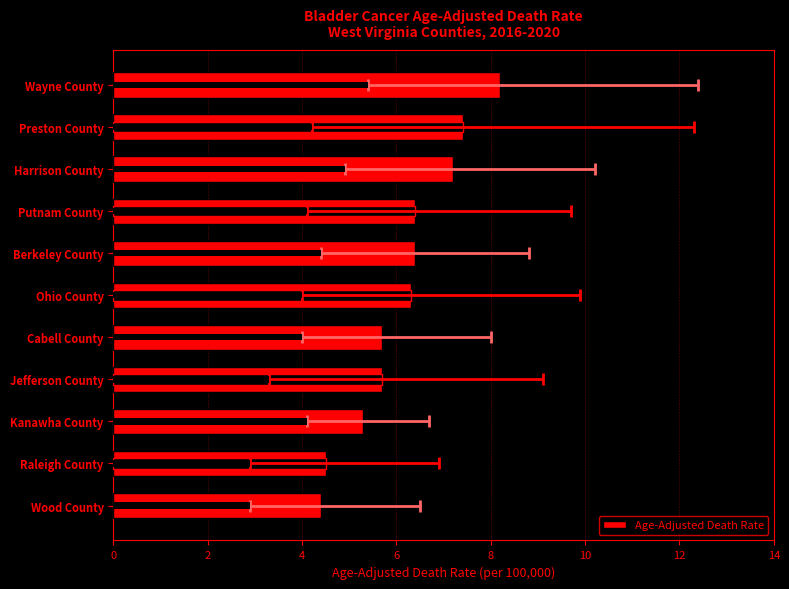

True or false: the data shows 1.7 at Raleigh County.

False